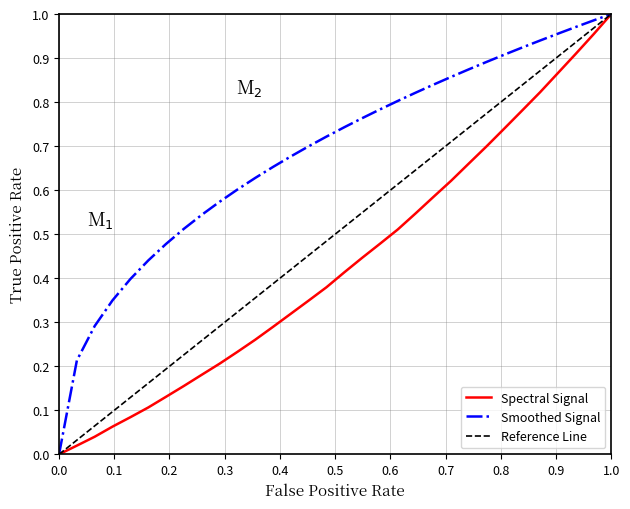

What is the sum of all Smoothed Signal values?

21.8